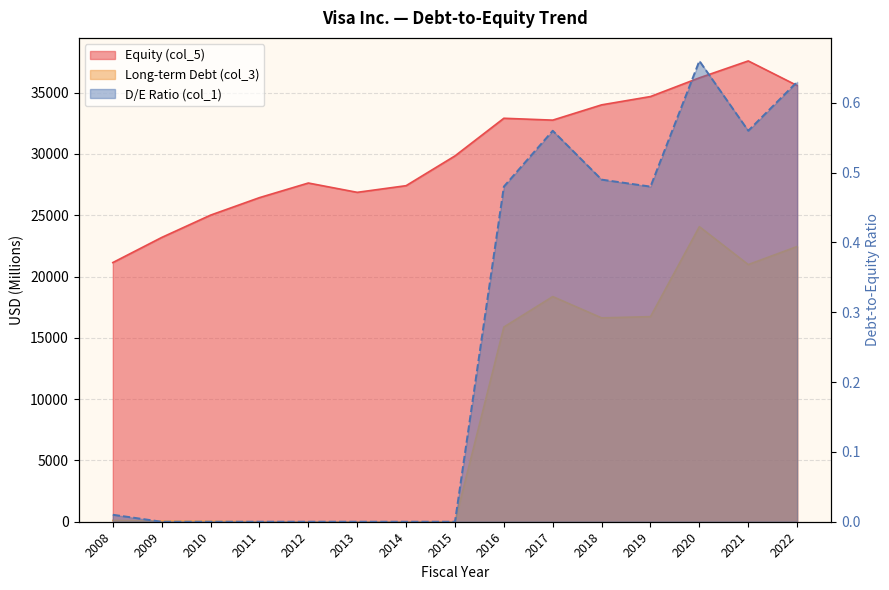

True or false: Equity (col_5) has more than 0 points higher than both neighbors.

True